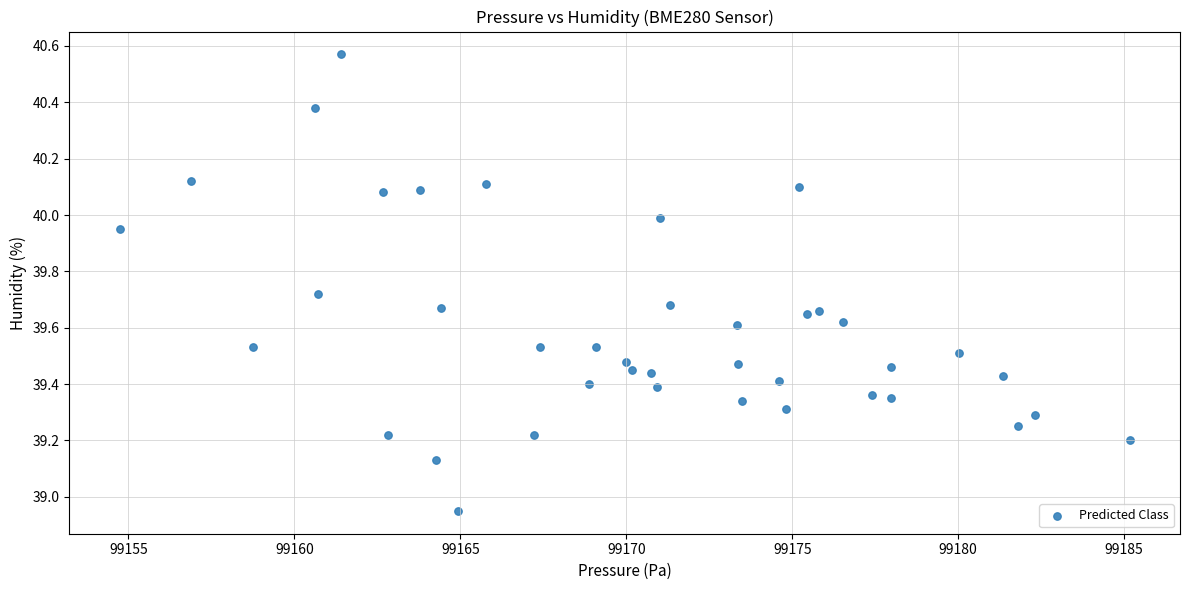

What is the range of Y values (max minus min)?

1.6